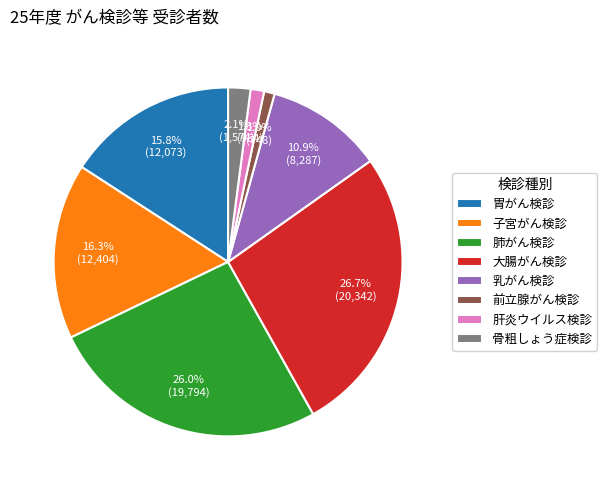

What percentage do 肺がん検診 and 胃がん検診 together represent?

41.8%